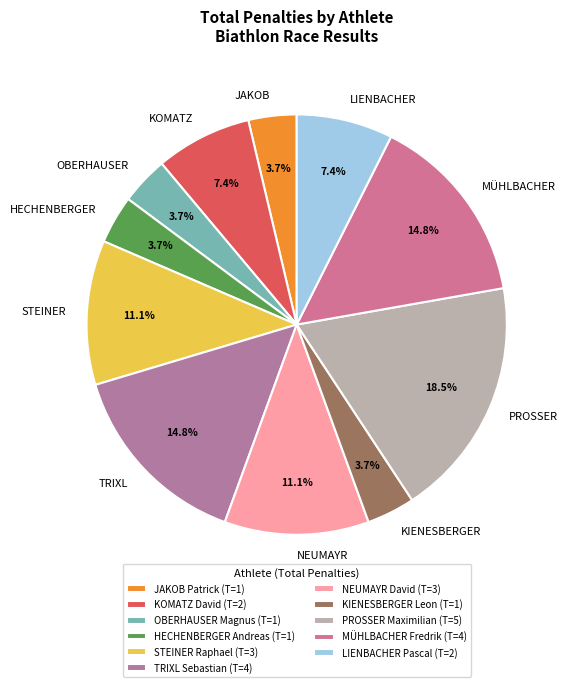

Approximately how many times larger is the value at KIENESBERGER compared to JAKOB?

1.0